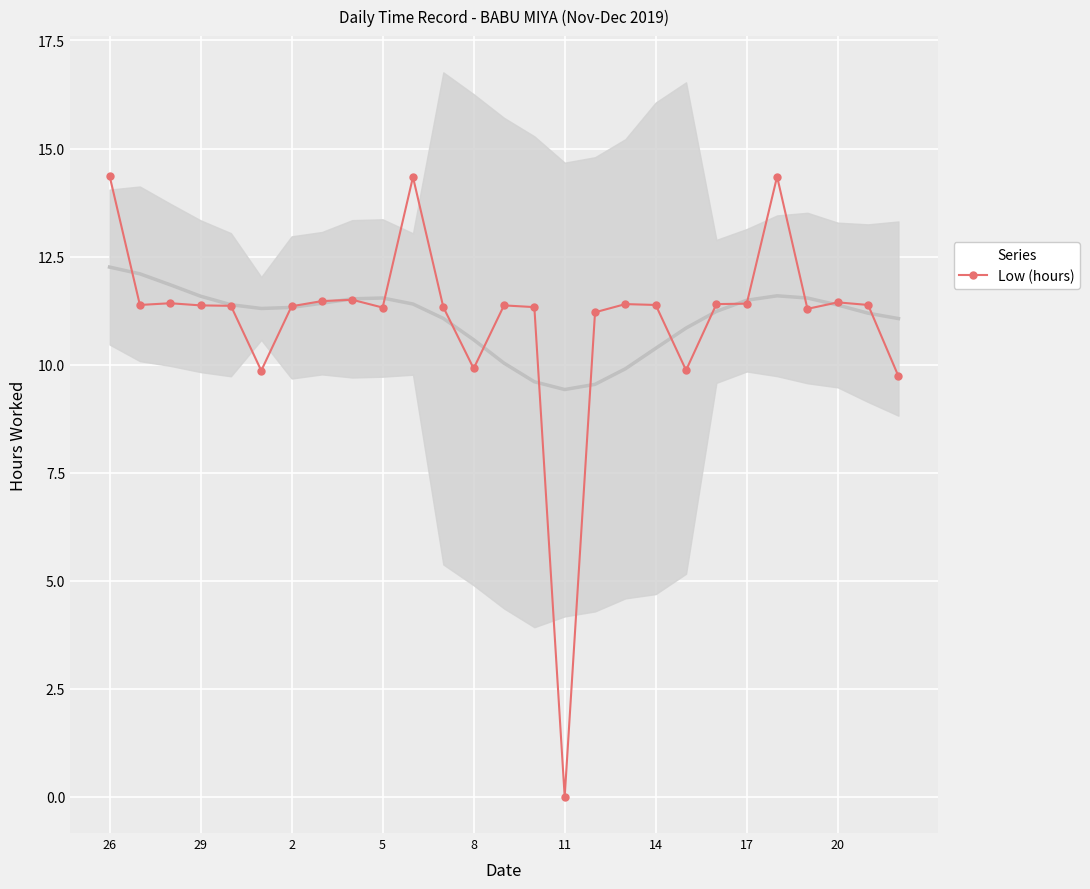

Is this an area chart (filled region under the line)?

No